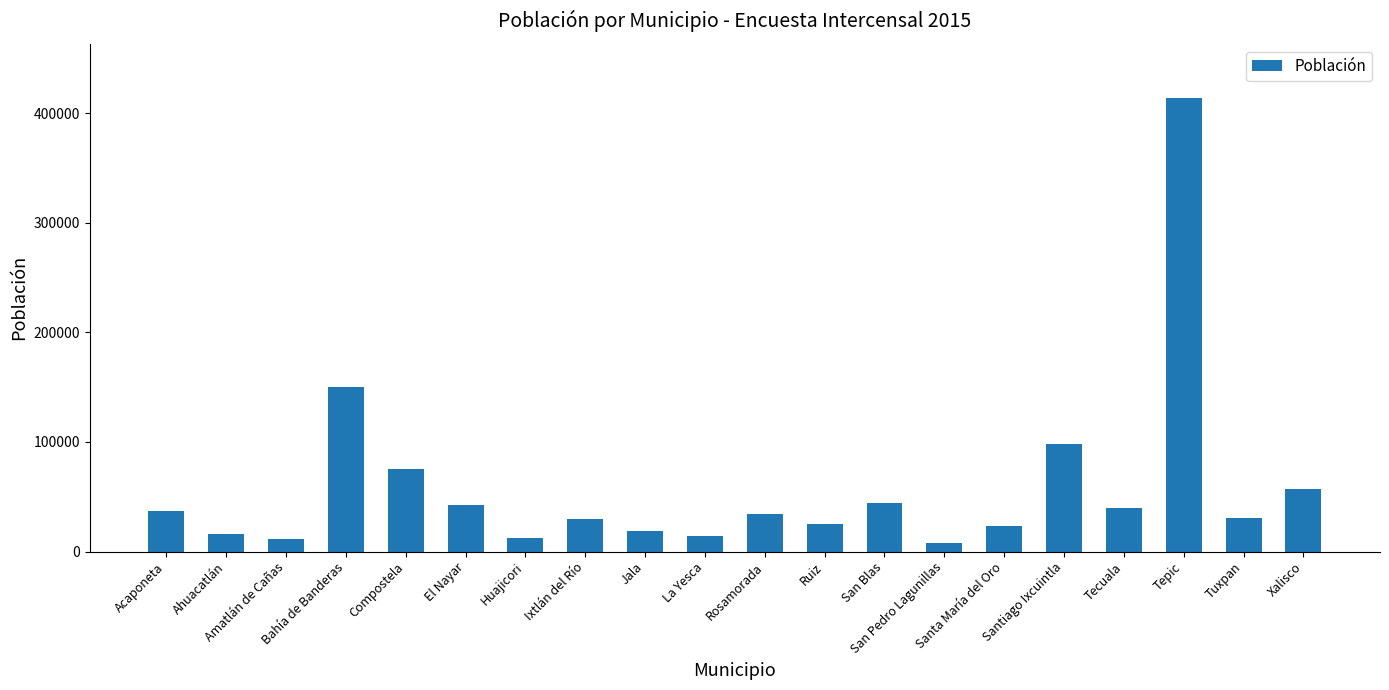

What is the change in value from Huajicori to Jala?

+5966